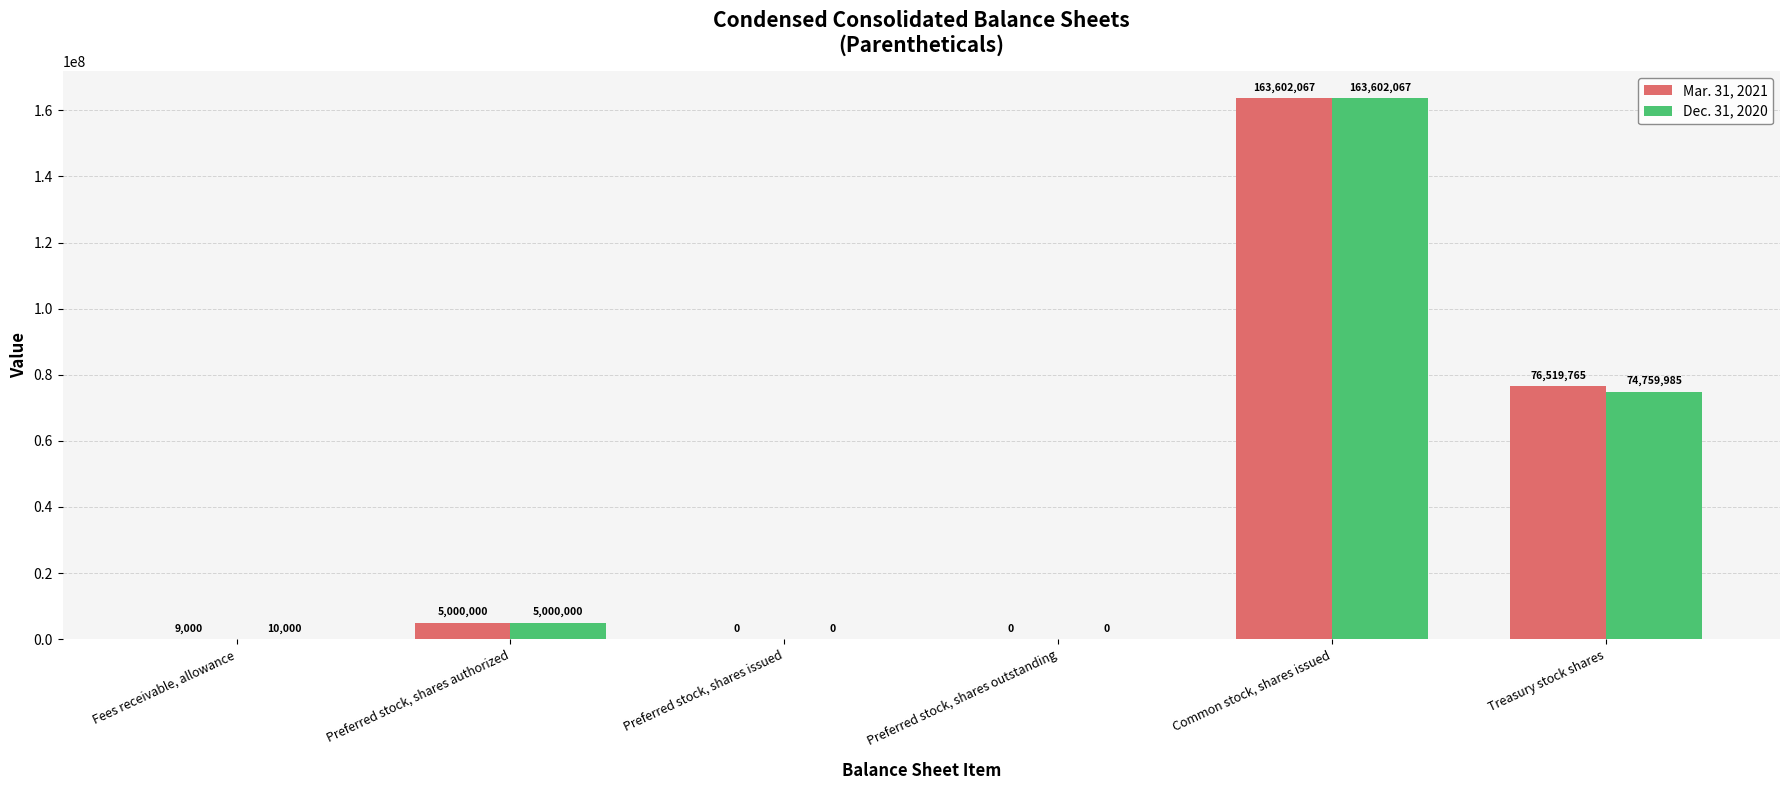

Between Fees receivable, allowance and Preferred stock, shares authorized, which series saw the biggest shift?

Mar. 31, 2021